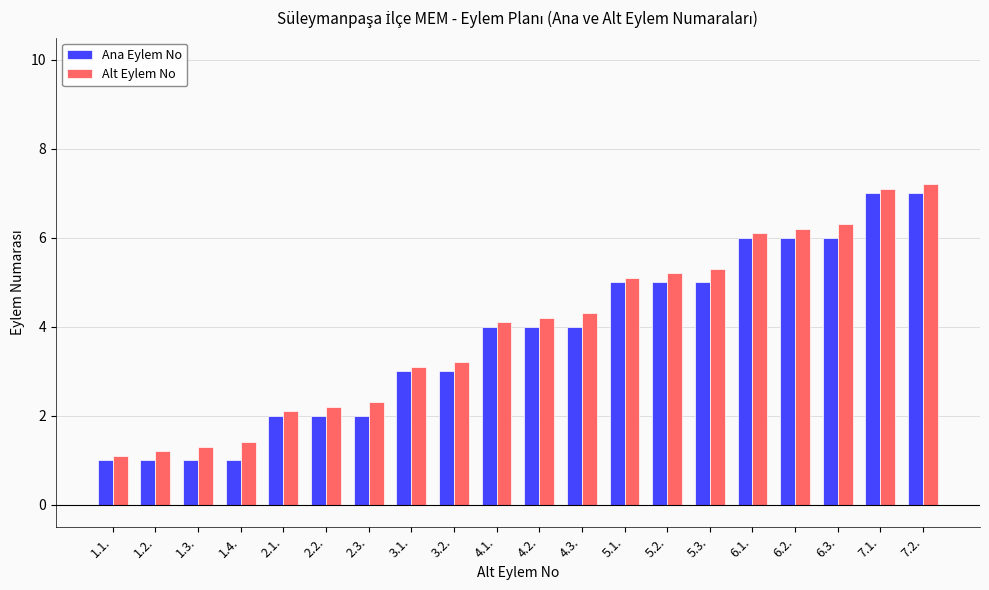

What is the sum of the Alt Eylem No values at 3.1. and 1.3.?

4.4